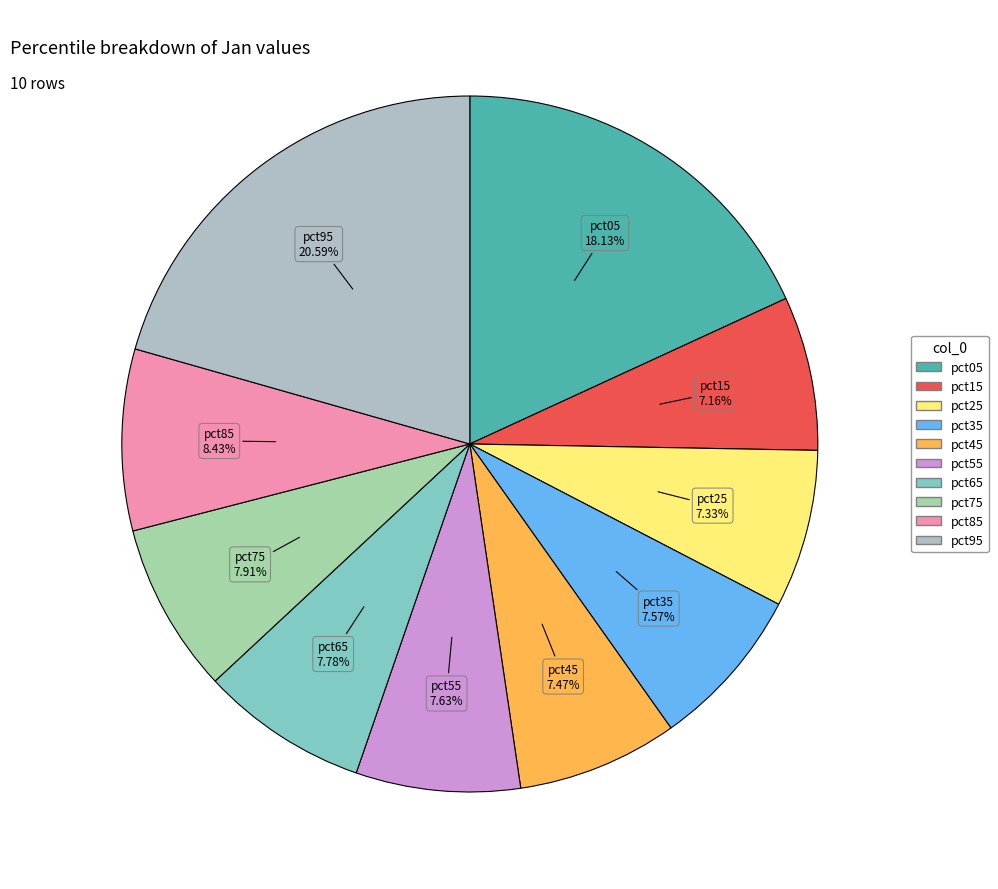

Is the sum of pct25 and pct95 greater than half?

No